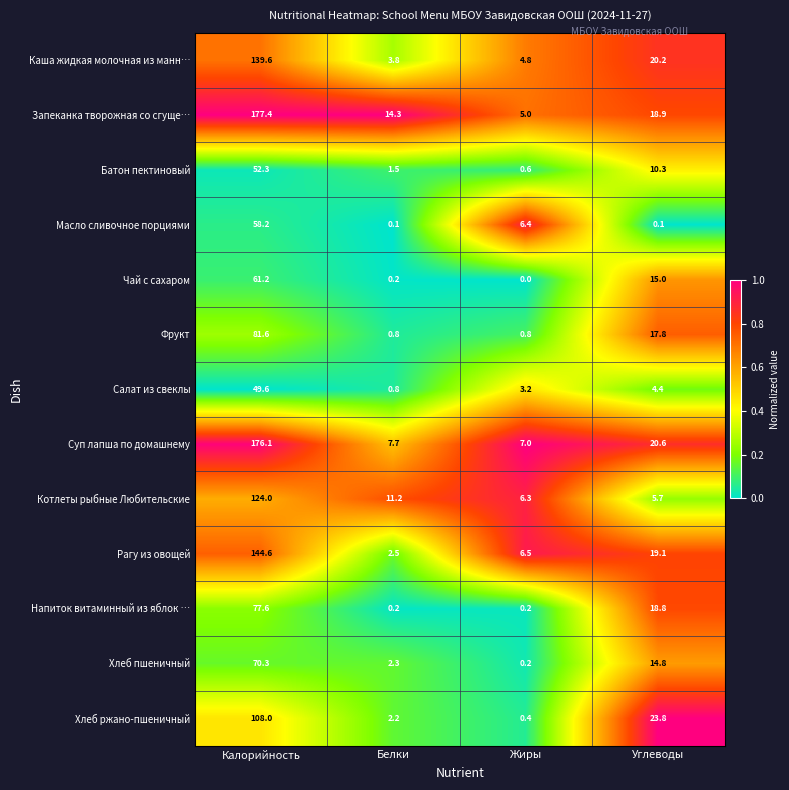

At which category does the chart reach its peak across all series?

Калорийность